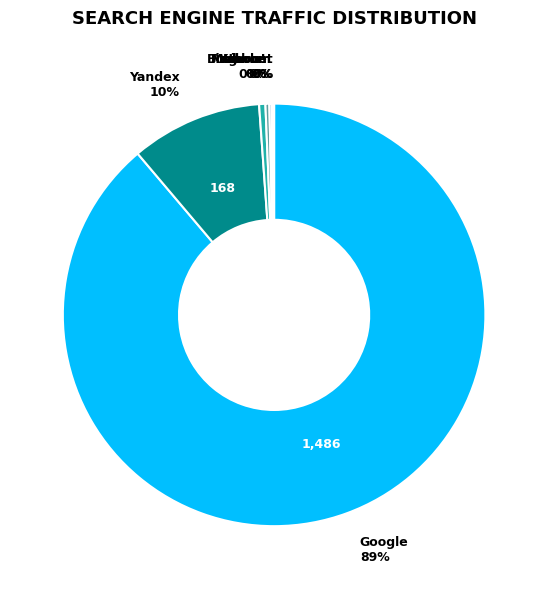

Is it true that Mail.ru is 0% of the pie?

True